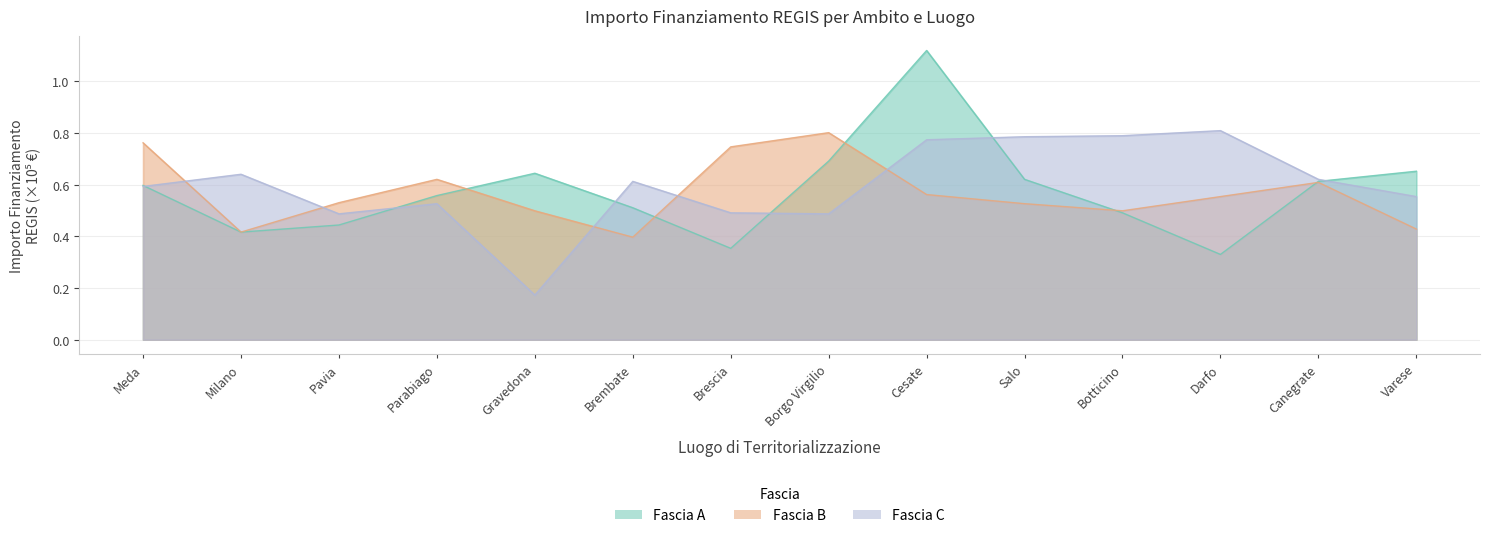

Where do Fascia C and Fascia B first cross each other?

Meda and Milano